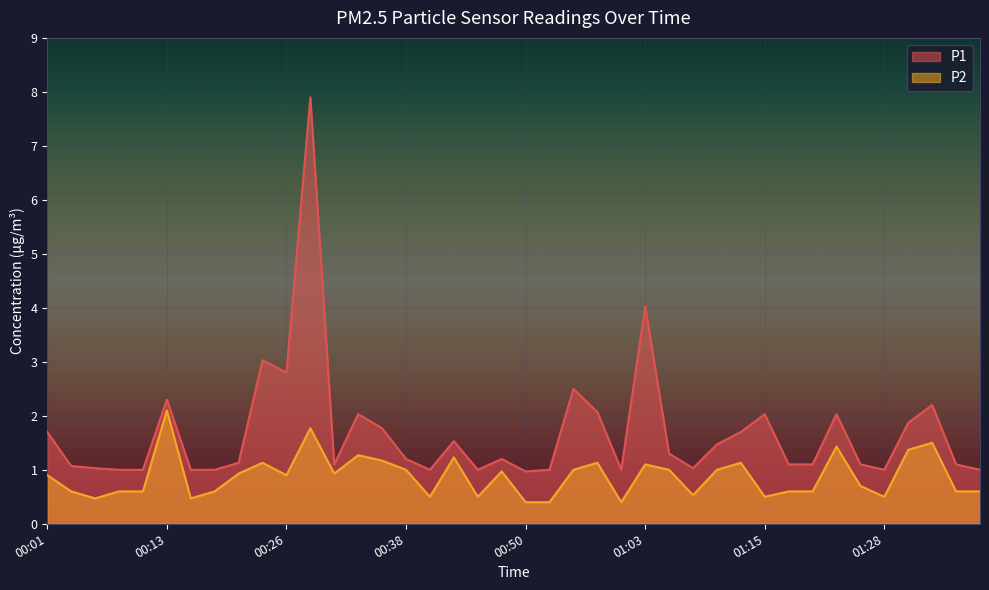

True or false: P1 and P2 cross at least once.

False